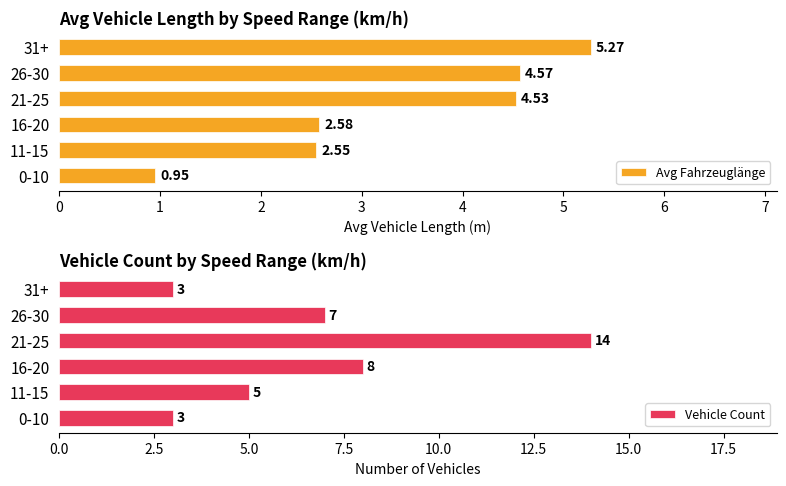

List the labels in order of Avg Fahrzeuglänge value, largest first.

31+, 26-30, 21-25, 16-20, 11-15, 0-10